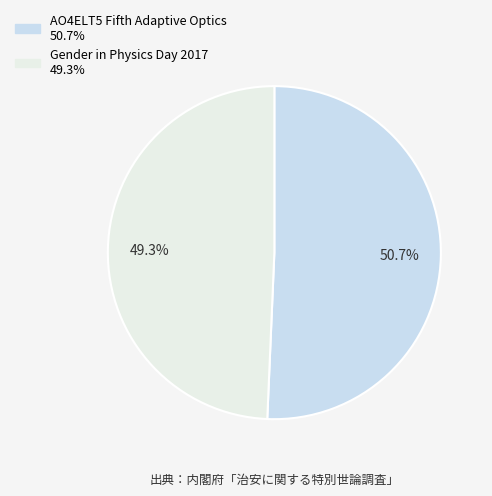

Count the number of slices in the pie.

2